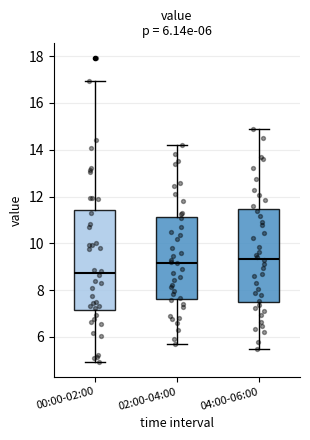

Which box is the tallest, from its lower edge to its upper edge?

00:00-02:00